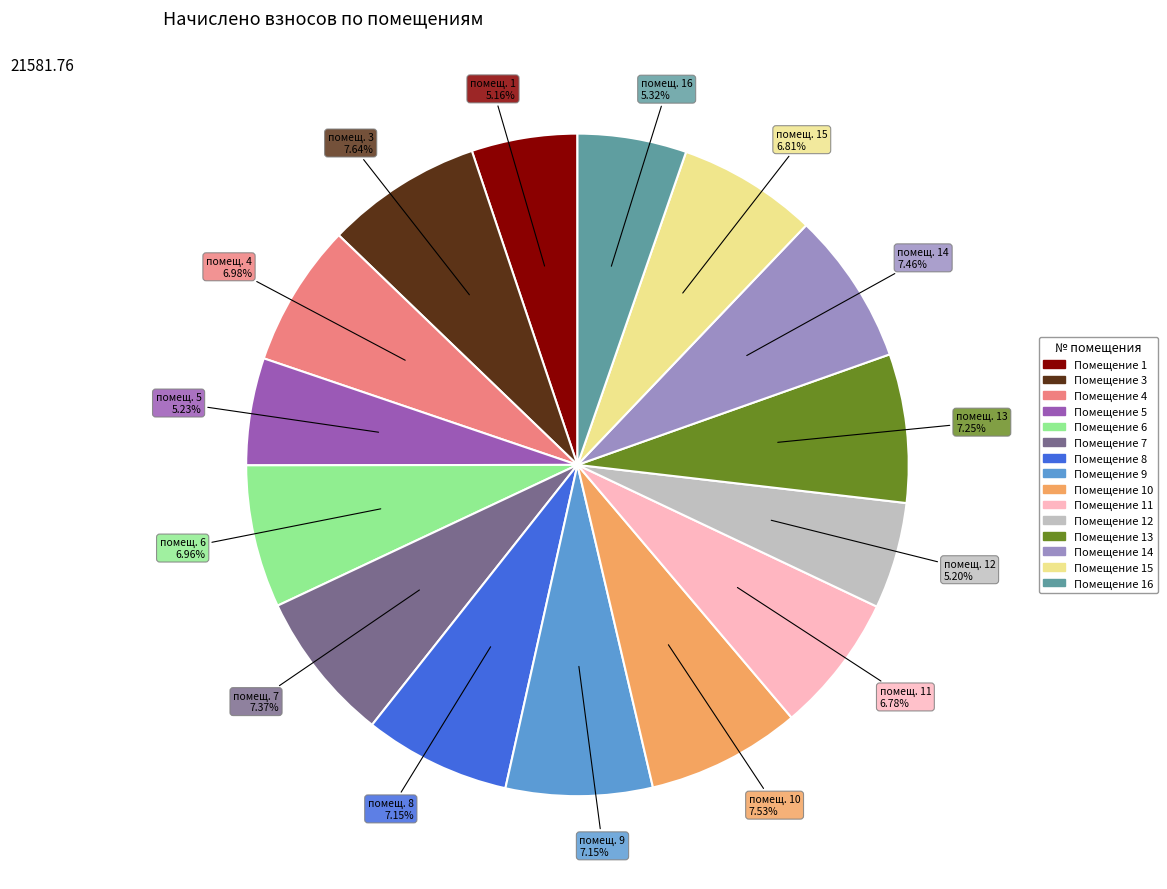

Is there any slice that represents more than half of the pie?

No